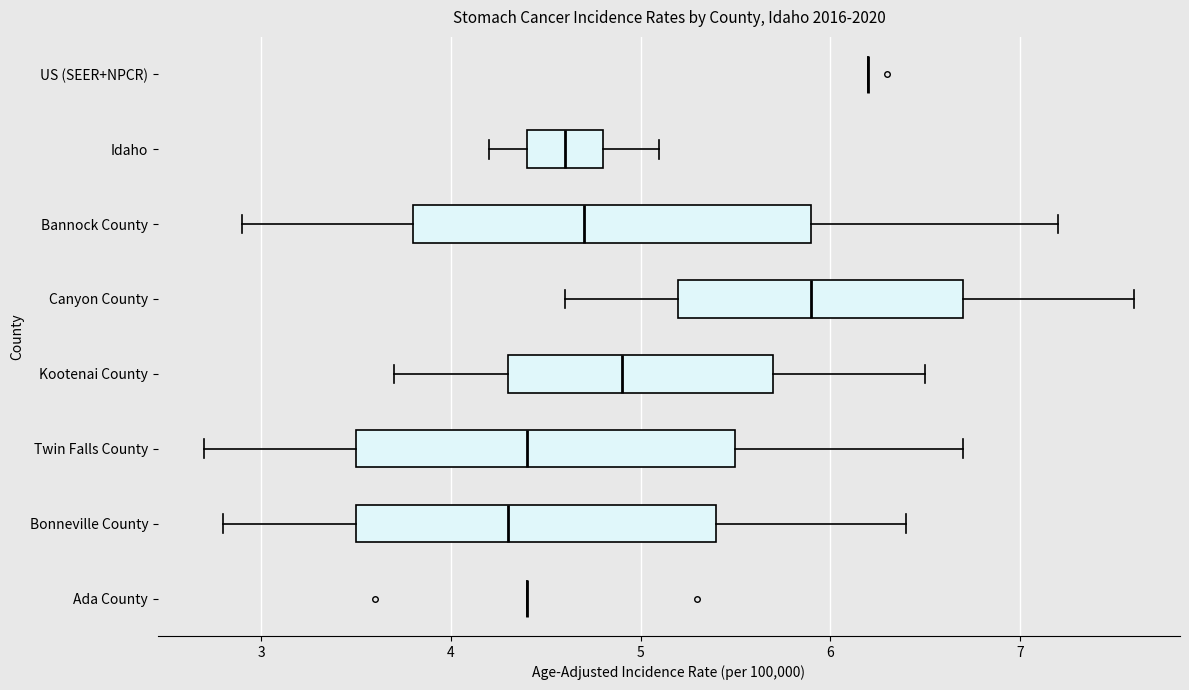

Where does the right whisker of the box for Bonneville County end on the x-axis? The values are not printed on the chart, so give them approximately, as read against the axis.

6.4